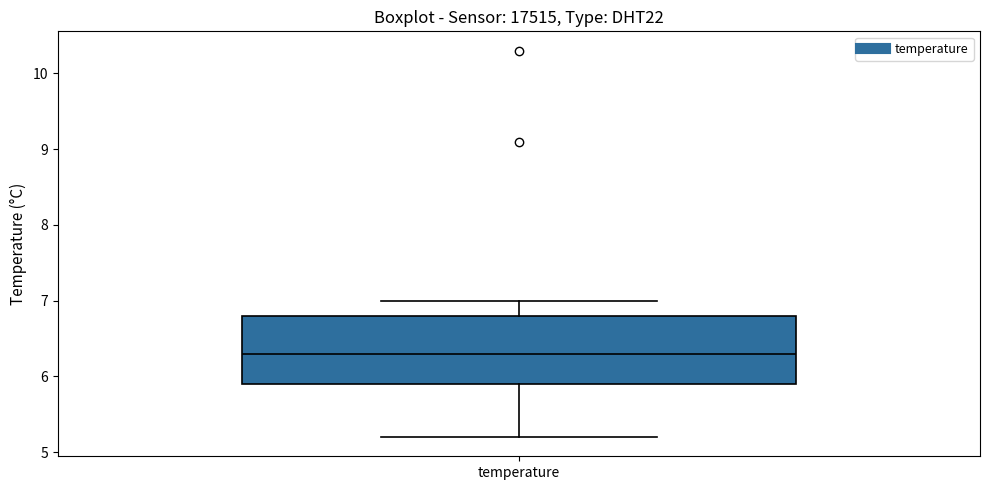

Where does the upper whisker of the box for temperature end on the y-axis? The values are not printed on the chart, so give them approximately, as read against the axis.

7.0